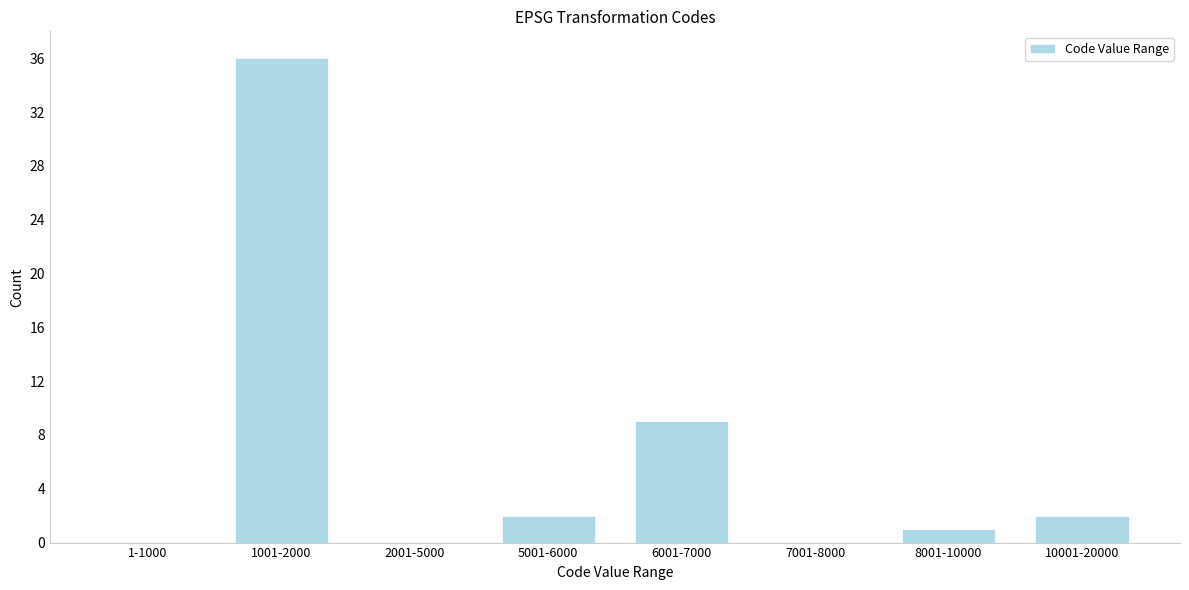

Which label corresponds to the largest value in the chart?

1001-2000